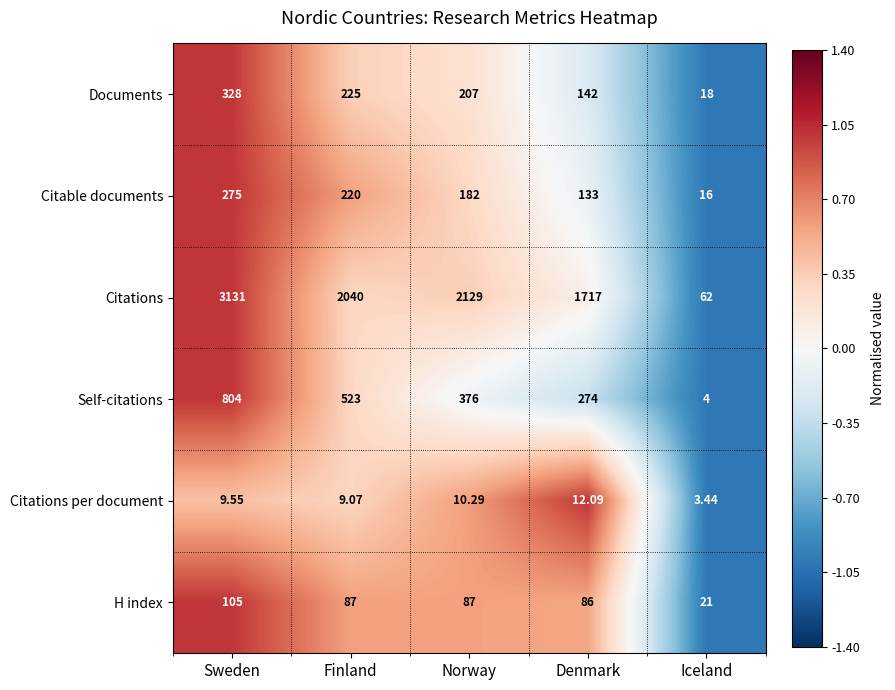

Rank the categories by Documents value from highest to lowest.

Sweden, Finland, Norway, Denmark, Iceland